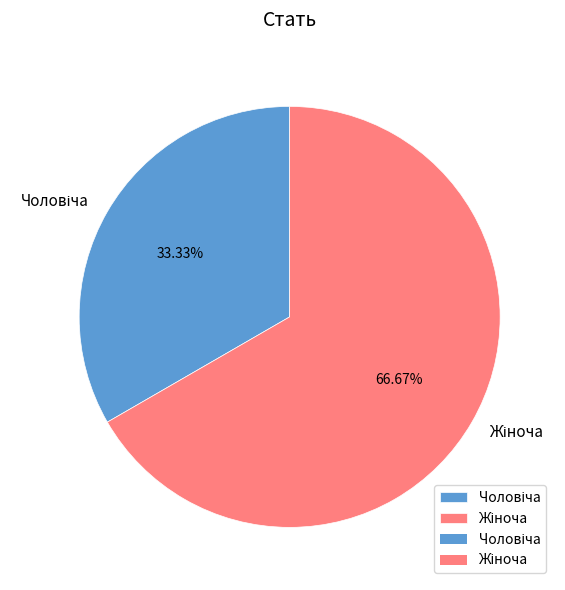

Is there any slice that represents more than half of the pie?

Yes